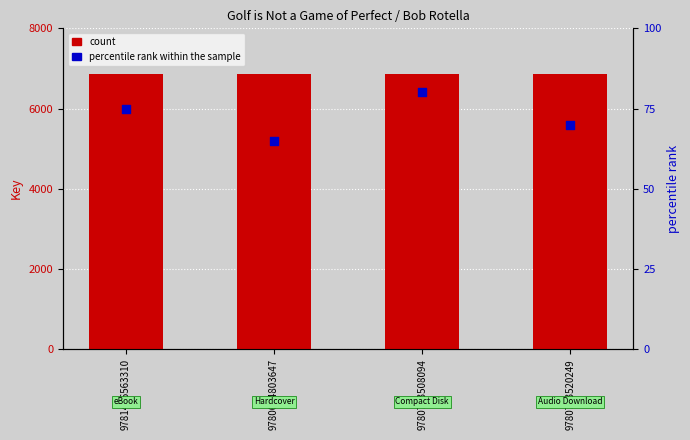

What is the total value across all series at 9781416563310?

6932